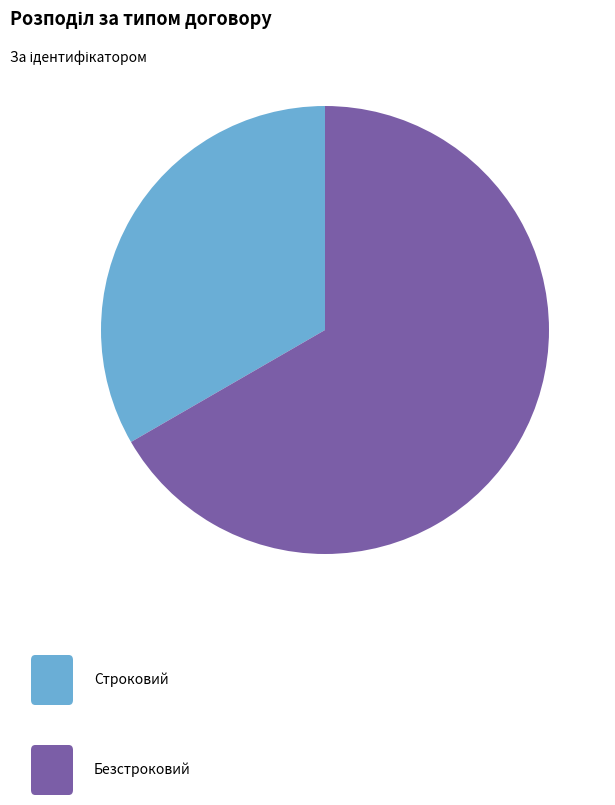

Is there a majority slice in this chart?

Yes